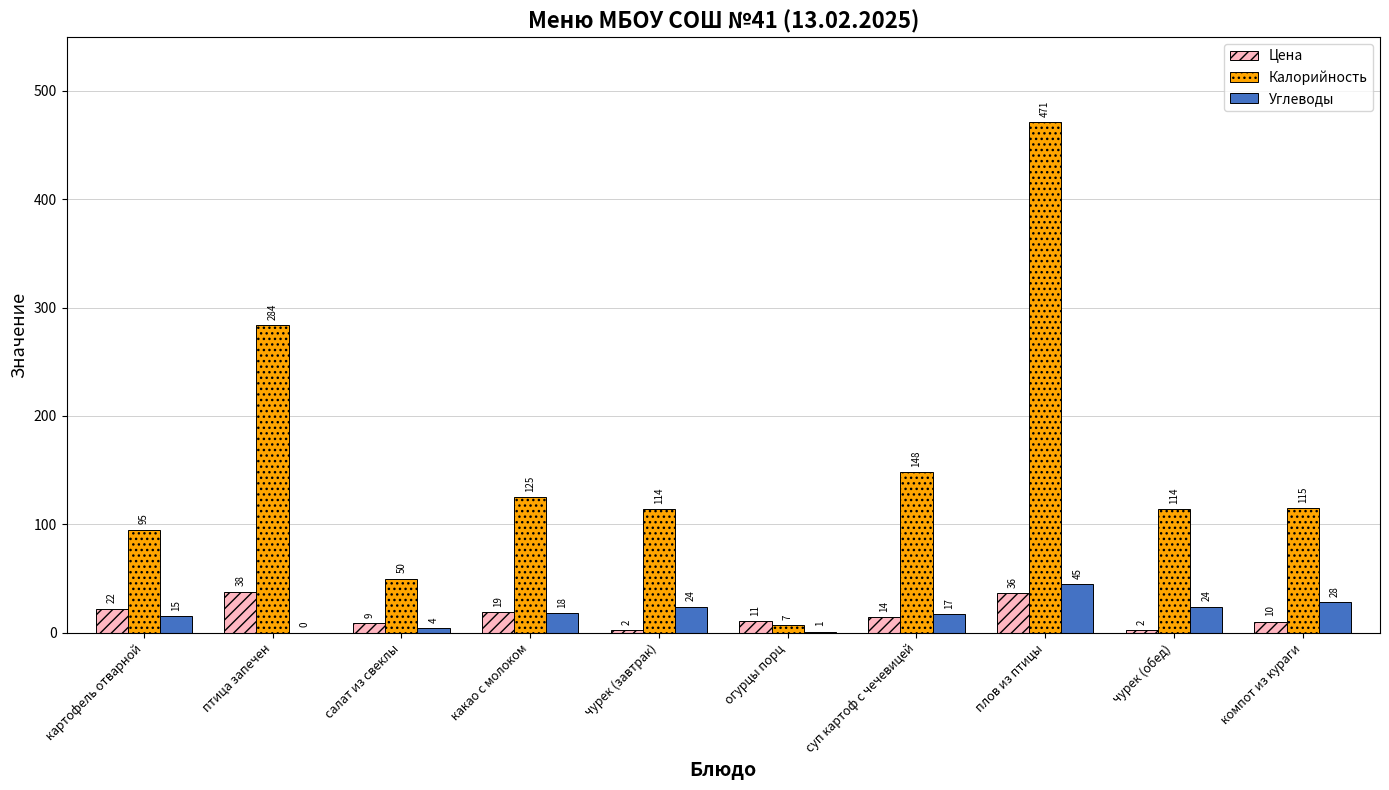

At which label does Цена first exceed 14?

картофель отварной